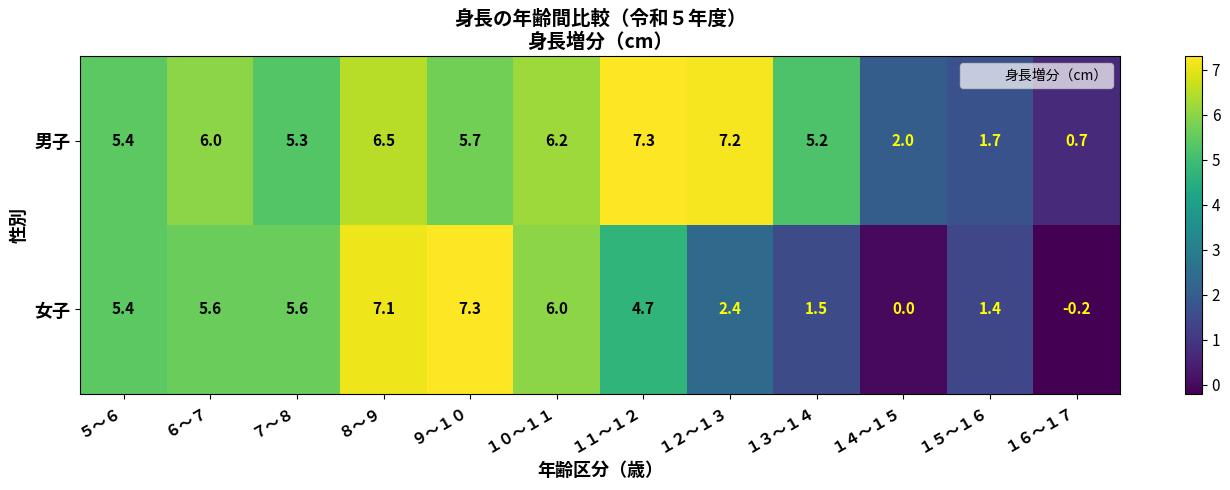

What is the difference between the second highest and minimum values in the 女子 series?

7.3